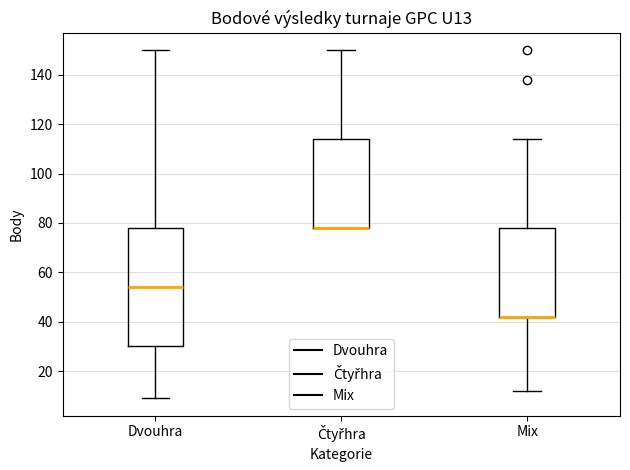

Reading left to right, read every box against the y-axis: the position of its median line, the range the box covers, and the ends of its whiskers. The values are not printed on the chart, so give them approximately, as read against the axis.

Dvouhra: median 54, box 30 to 78, whiskers 10 to 150
Čtyřhra: median 78 (drawn on the box's lower edge), box 78 to 114, whiskers 78 to 150
Mix: median 42 (drawn on the box's lower edge), box 42 to 78, whiskers 12 to 114